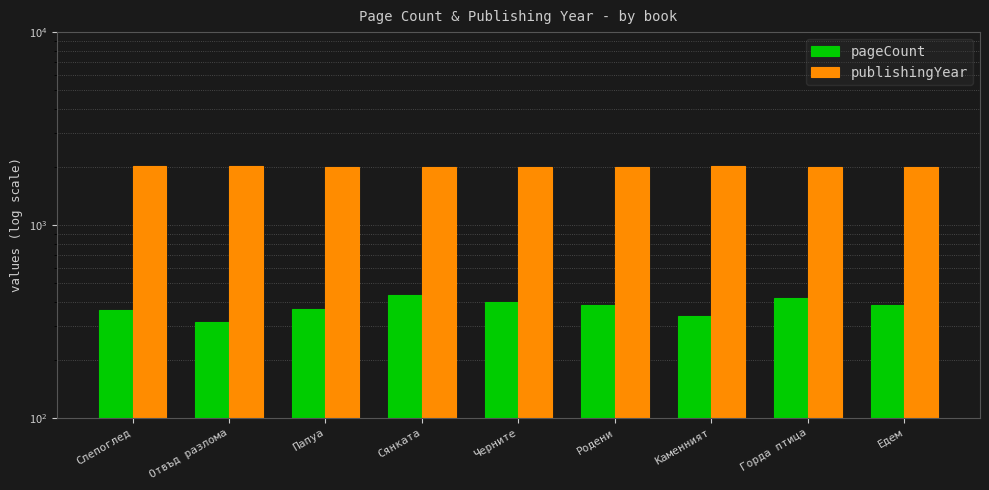

Reading left to right, extract all data points from this chart.

pageCount: 360	312	368	432	400	384	336	416	384
publishingYear: 2013	2015	2008	2006	2006	2008	2011	2007	2008